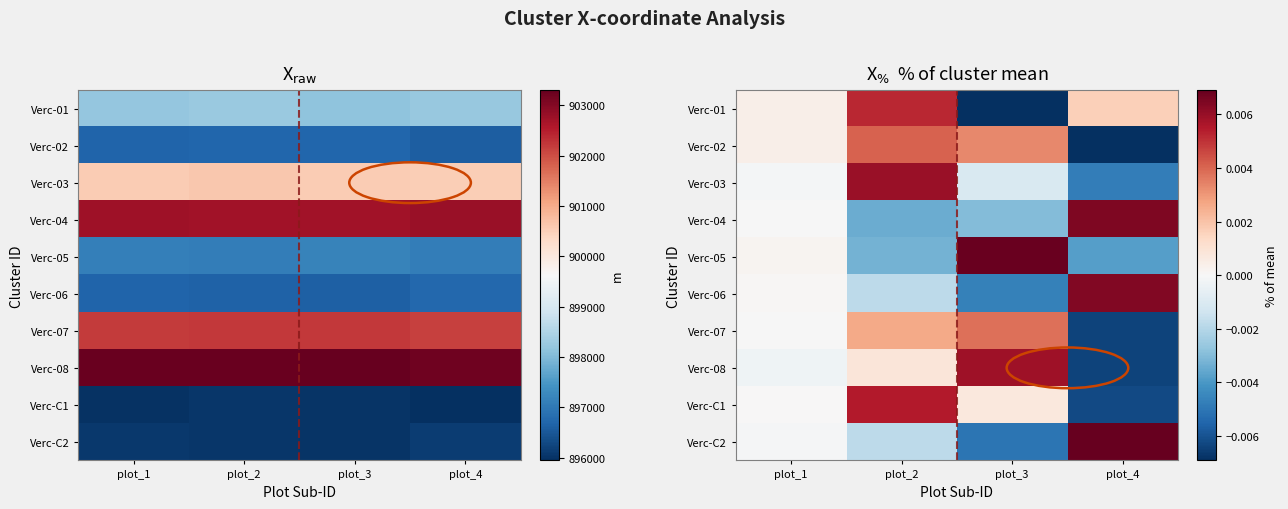

List the series in order of their peak value, highest first.

Verc-C2, Verc-05, Verc-04, Verc-06, Verc-03, Verc-08, Verc-C1, Verc-01, Verc-02, Verc-07